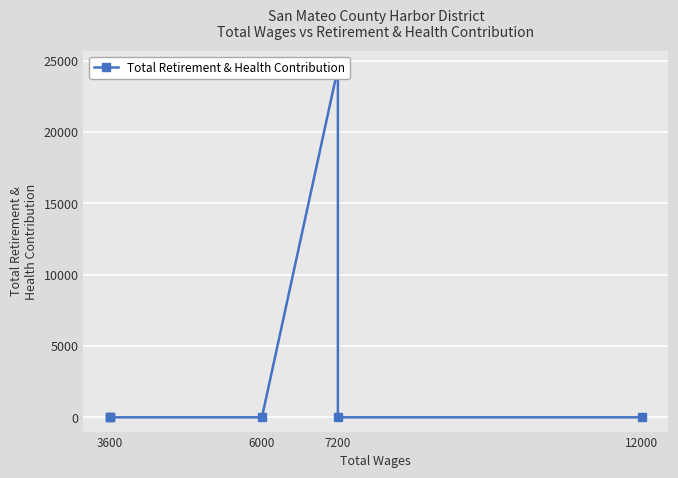

True or false: the data has more than 1 interior local peaks.

False